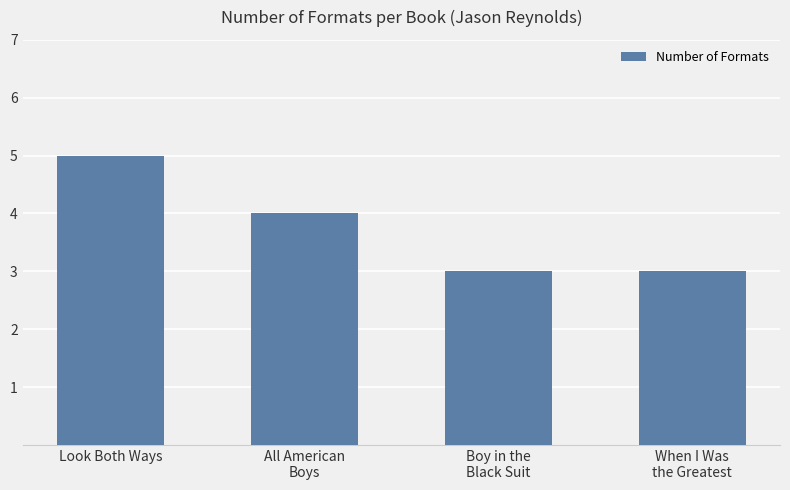

What is the minimum value shown in the chart?

3